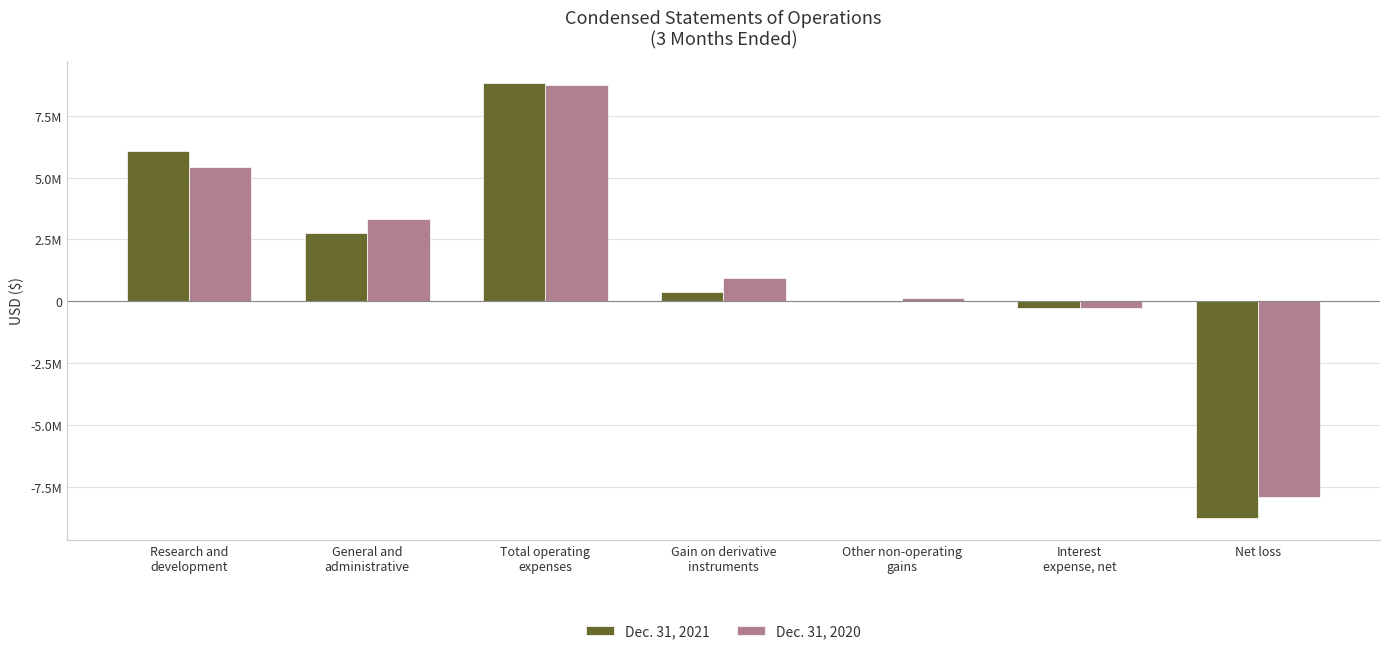

True or false: Dec. 31, 2021 has a value of 10016289 at Research and
development.

False